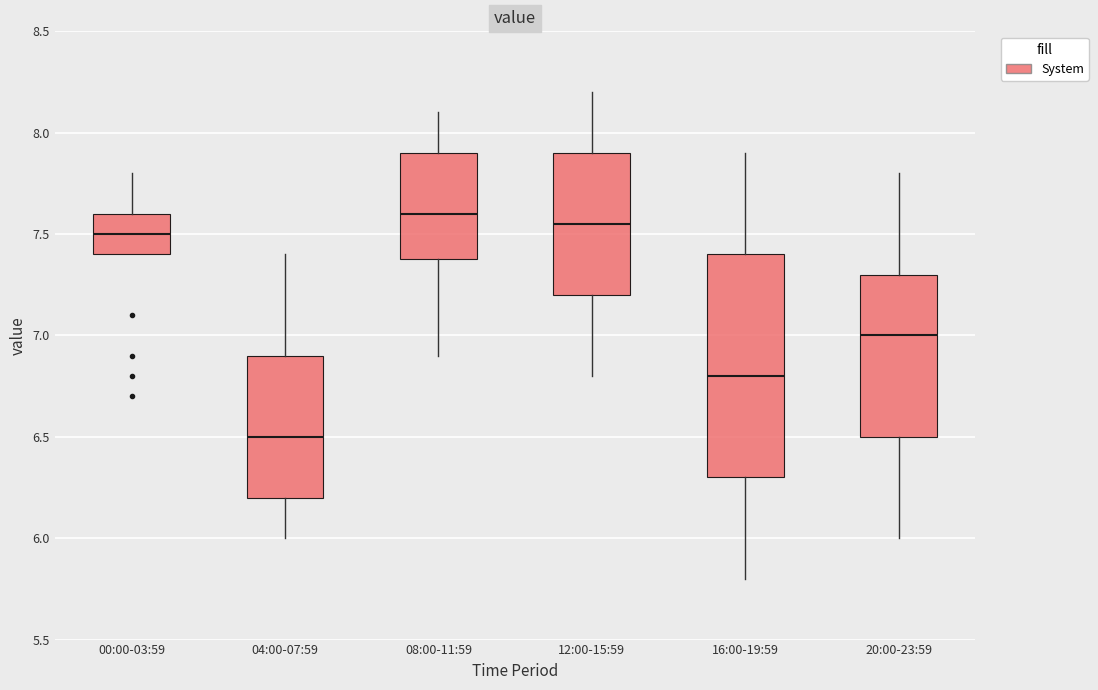

Comparing the boxes themselves (not the whiskers), which one is the tallest?

16:00-19:59